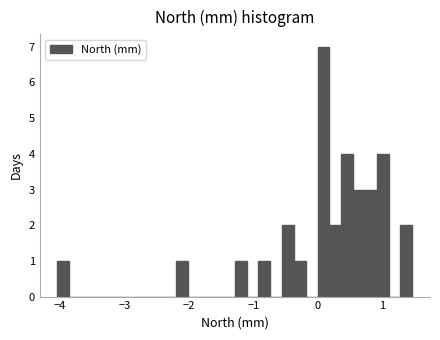

Read against the x-axis, roughly where is the centre of the tallest bar?

0.1